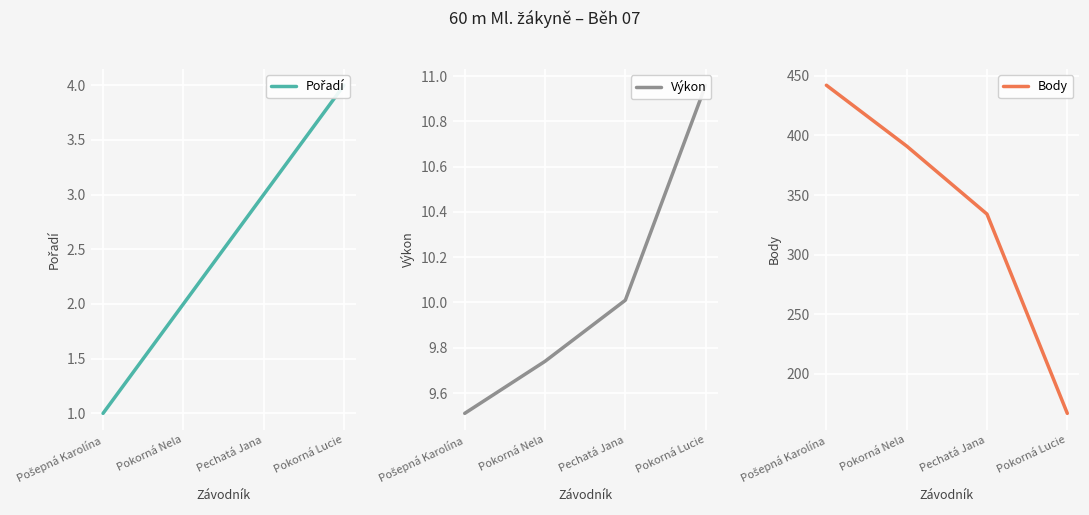

What are all the series names shown in the legend?

Pořadí, Výkon, Body